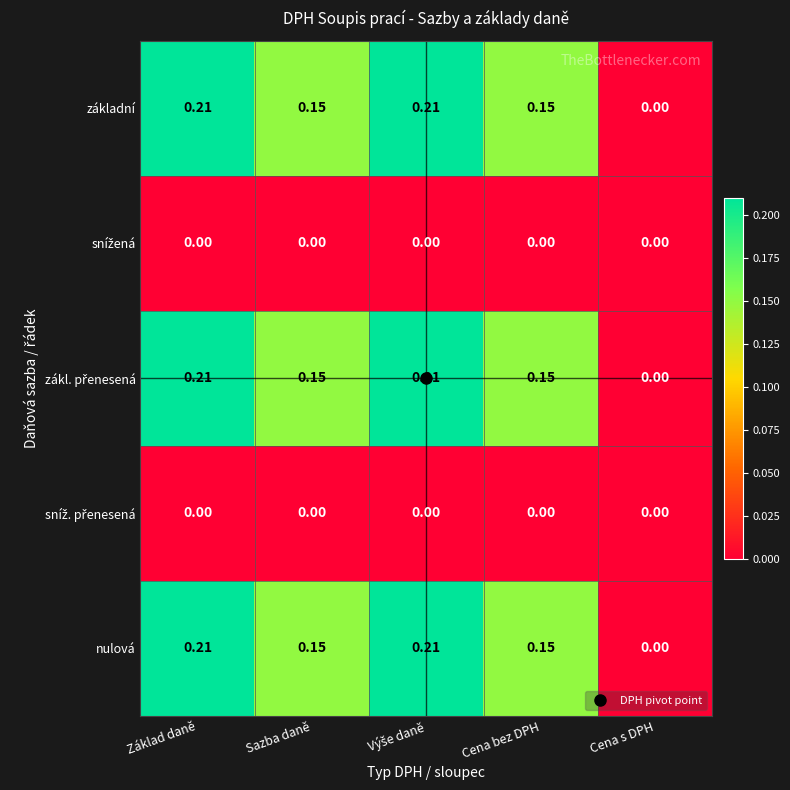

Where is základní nearest to the value 0?

Cena s DPH